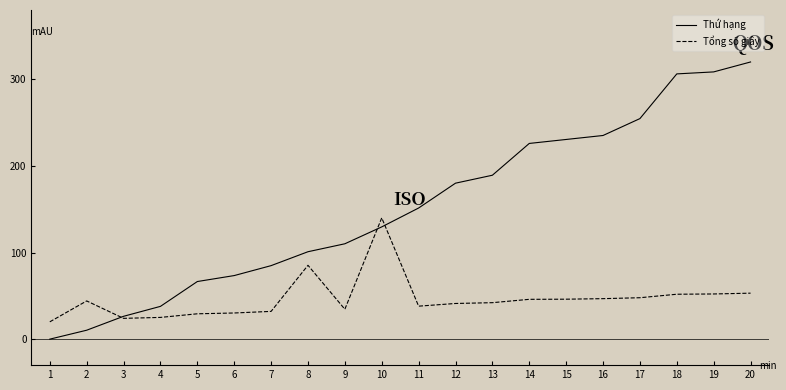

What is the maximum value for Thứ hạng?

320.0